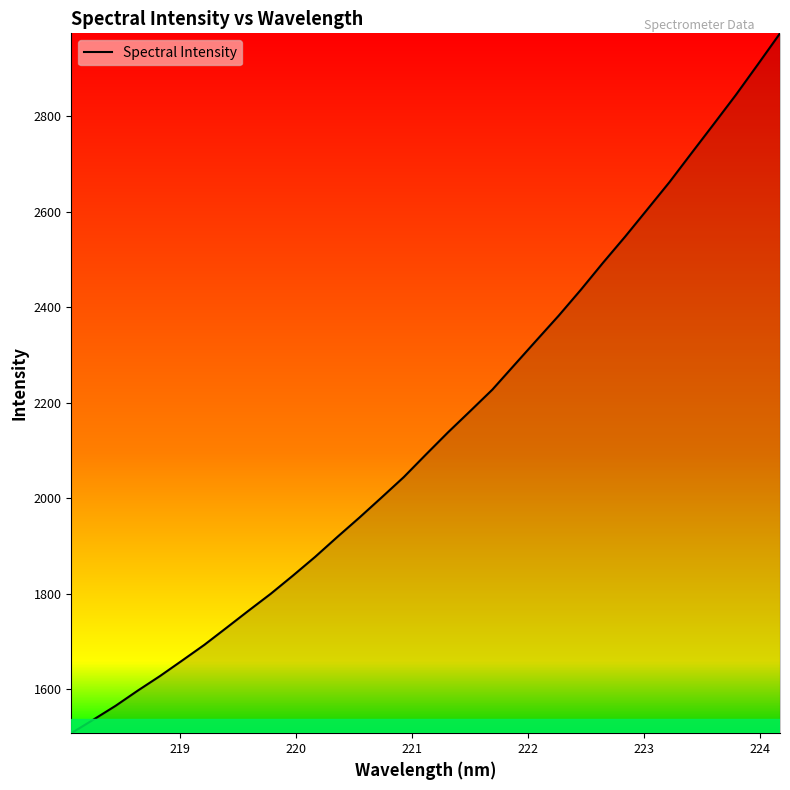

What is the difference between the maximum and minimum values?

1465.6